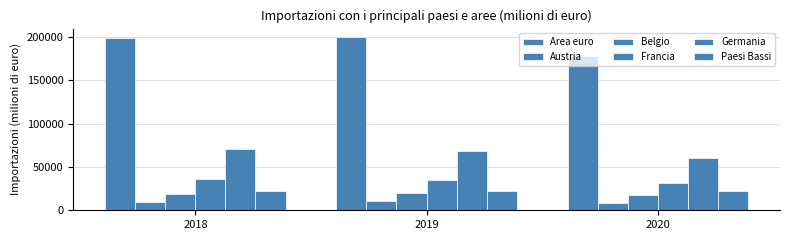

Which label corresponds to the largest value in the chart?

2019